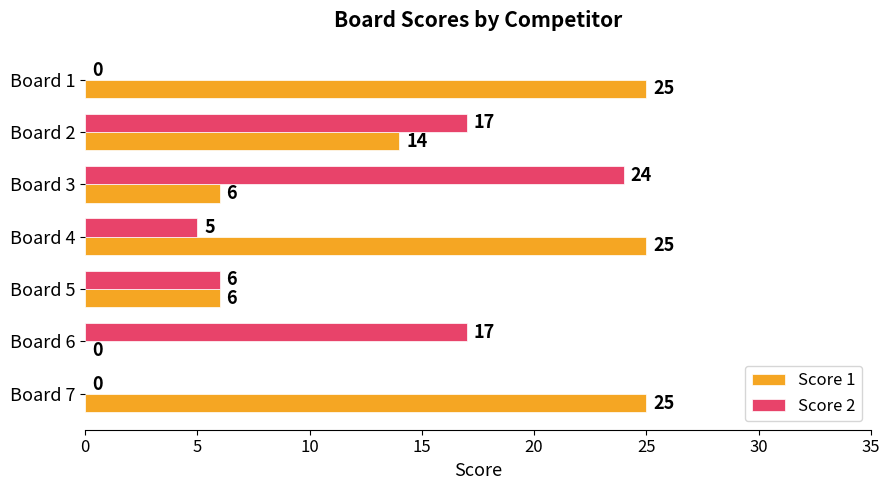

Is the value of Score 2 at Board 5 greater than the value of Score 1 at Board 4?

No